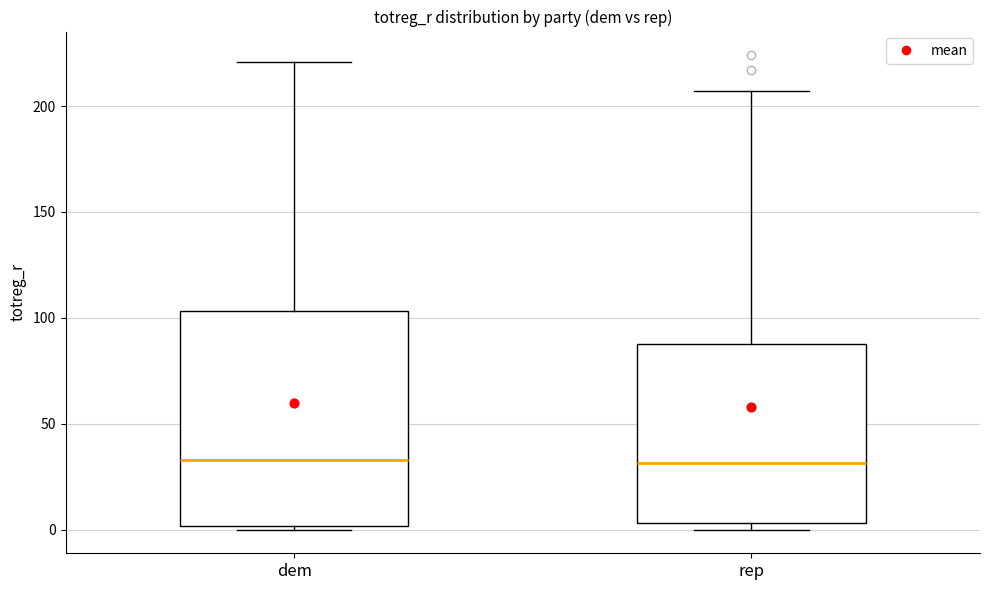

Reading left to right, read every box against the y-axis: the position of its median line, the range the box covers, and the ends of its whiskers. The values are not printed on the chart, so give them approximately, as read against the axis.

dem: median 35, box 0 to 105, whiskers 0 (just below the box's lower edge) to 220
rep: median 30, box 5 to 90, whiskers 0 to 205